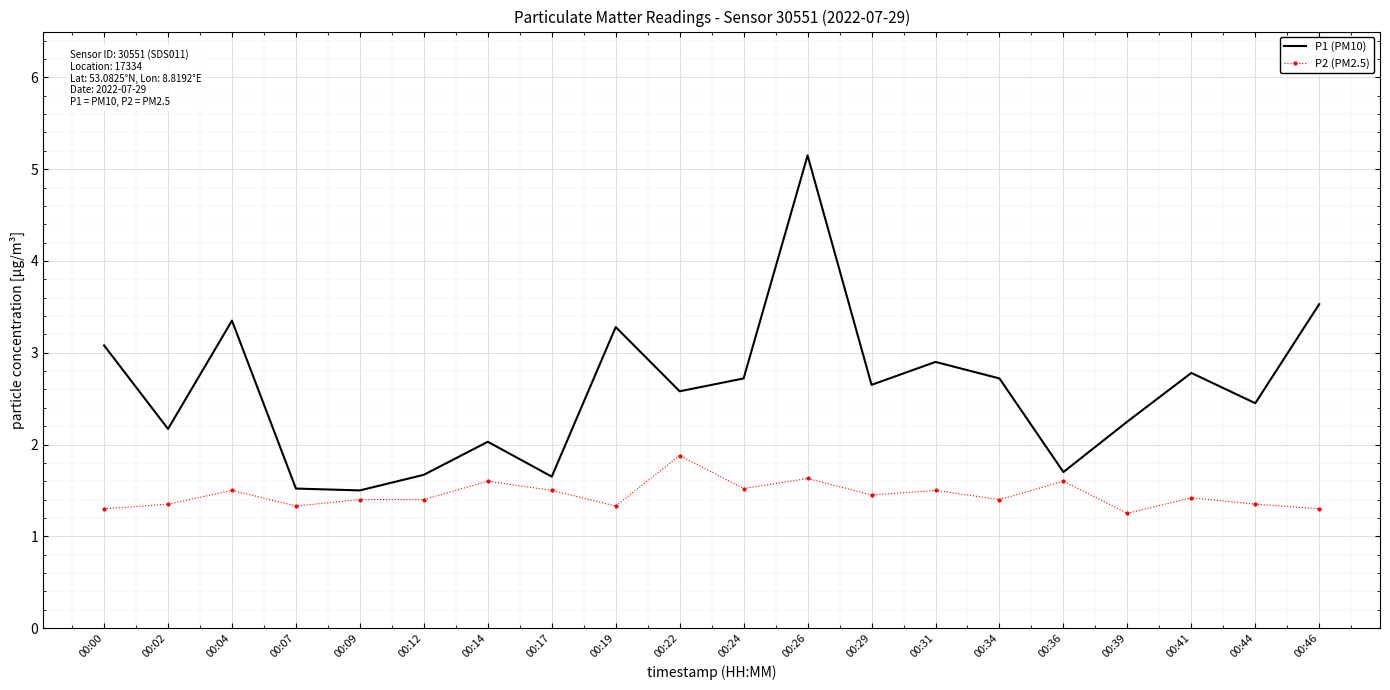

What is the maximum value shown in the chart?

5.2